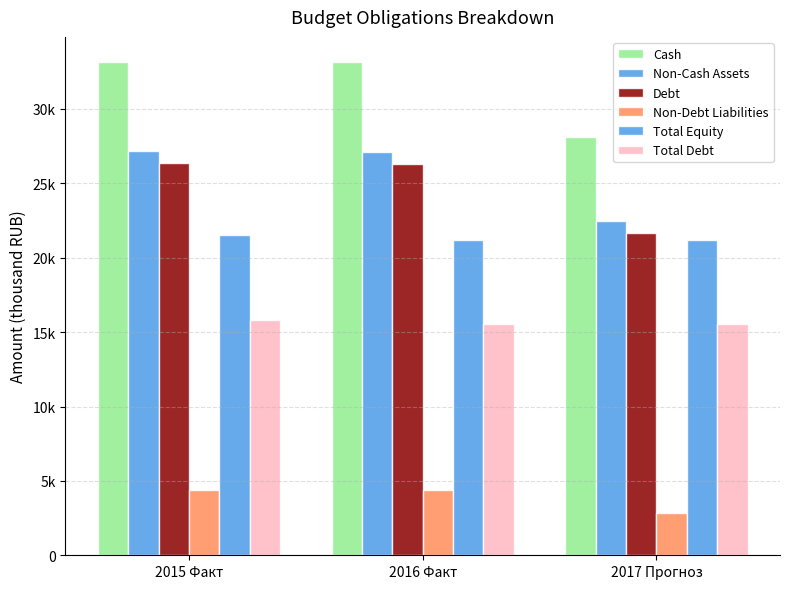

Reading right to left, what are all the values shown in this chart?

Cash: 28133.1	33139.0	33187.0
Non-Cash Assets: 22488.0	27120.7	27168.7
Debt: 21644.6	26292.3	26340.3
Non-Debt Liabilities: 2815.2	4356.9	4357.0
Total Equity: 21190.0	21190.0	21550.0
Total Debt: 15540.0	15540.0	15800.0